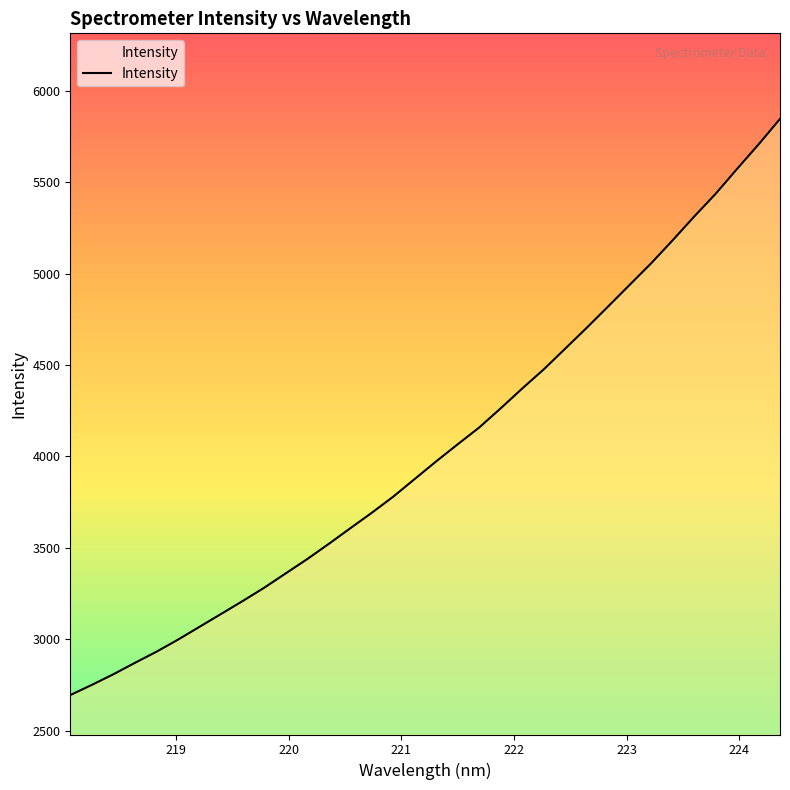

What is the minimum value shown in the chart?

2695.5